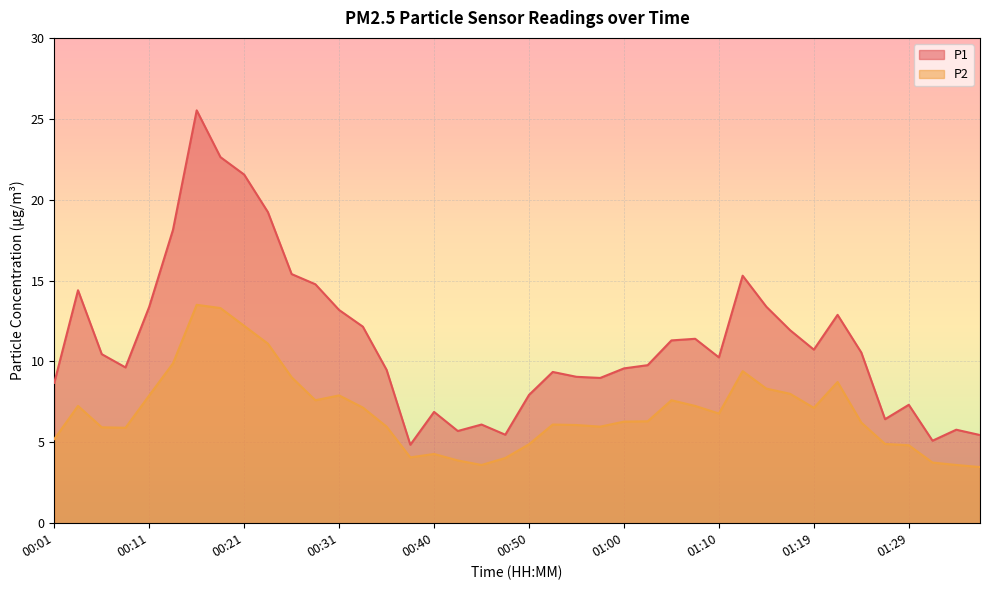

What is the label of the 1st point from the left?

00:01